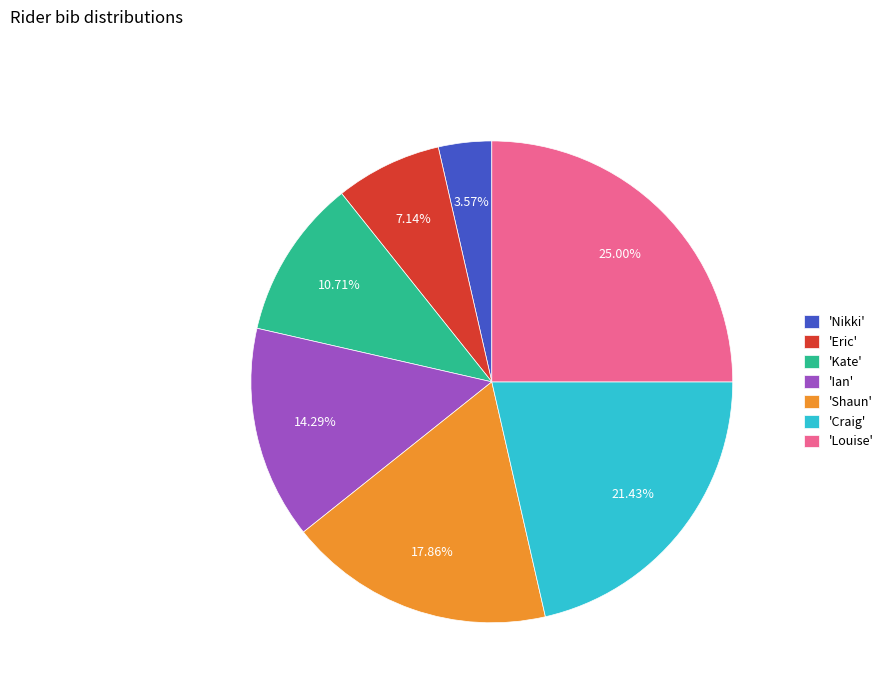

Which slice is the smallest?

'Nikki'